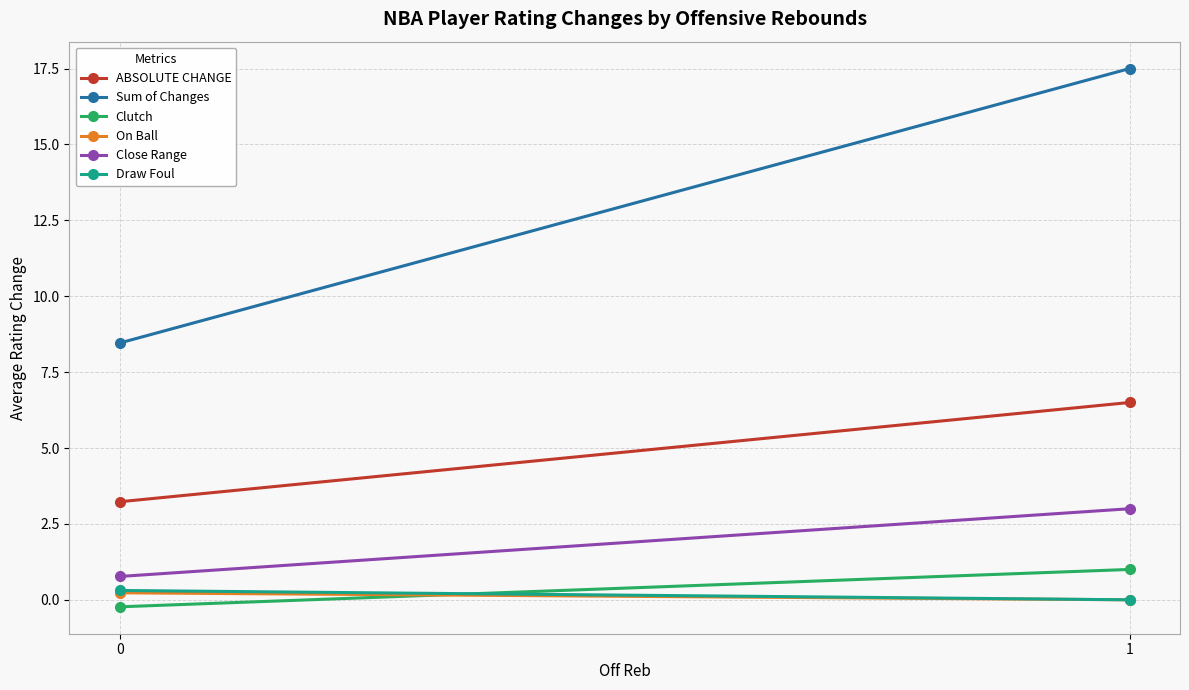

How many lines are shown in the chart?

6